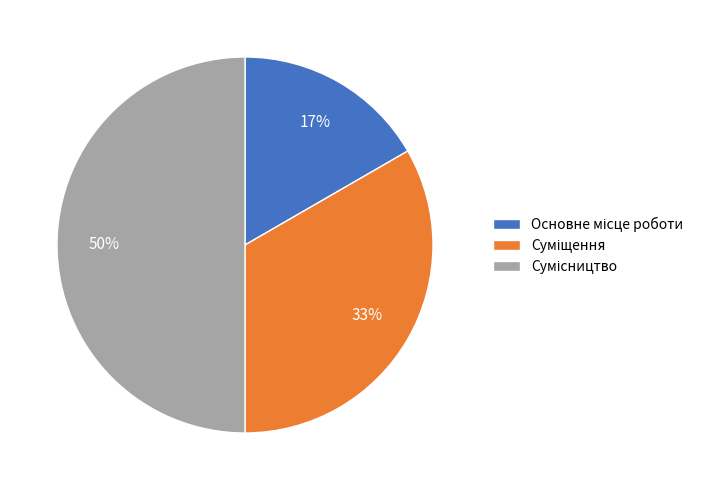

To the nearest percent, what is the difference between the largest and smallest slice percentages?

33%